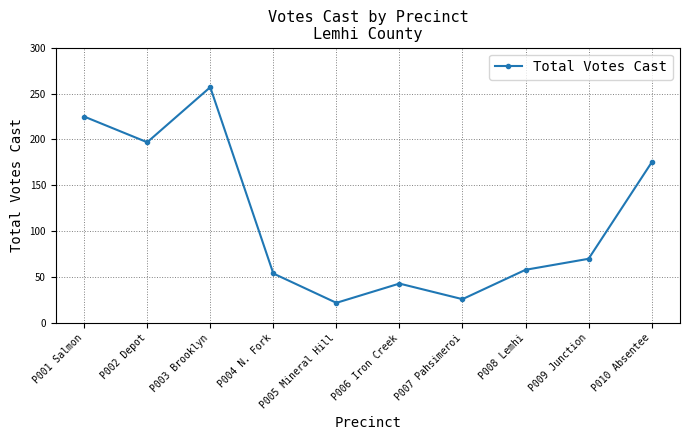

At which category does the chart reach its peak across all series?

P003 Brooklyn